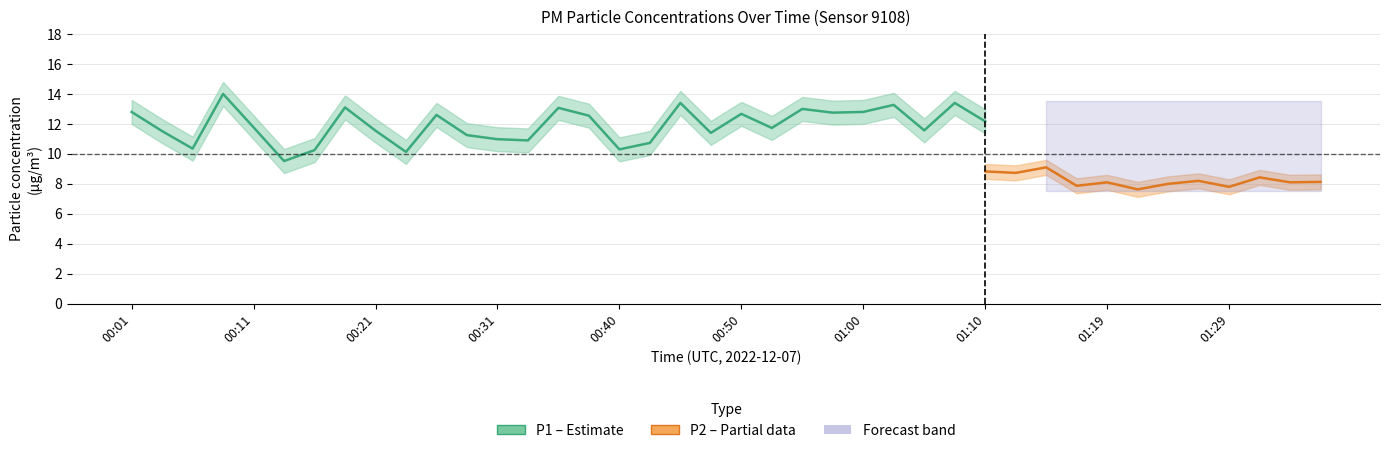

True or false: P1 and P2 cross at least once.

False